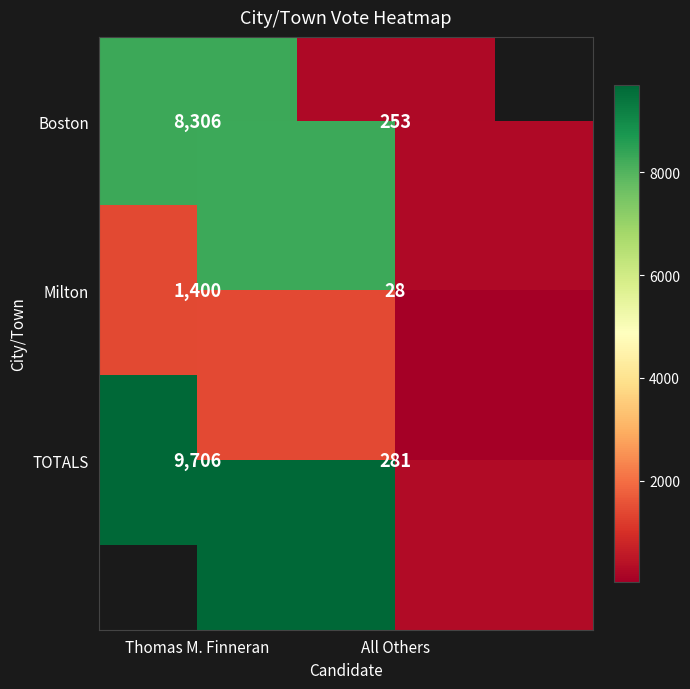

Which label corresponds to the largest value in the chart?

Thomas M. Finneran